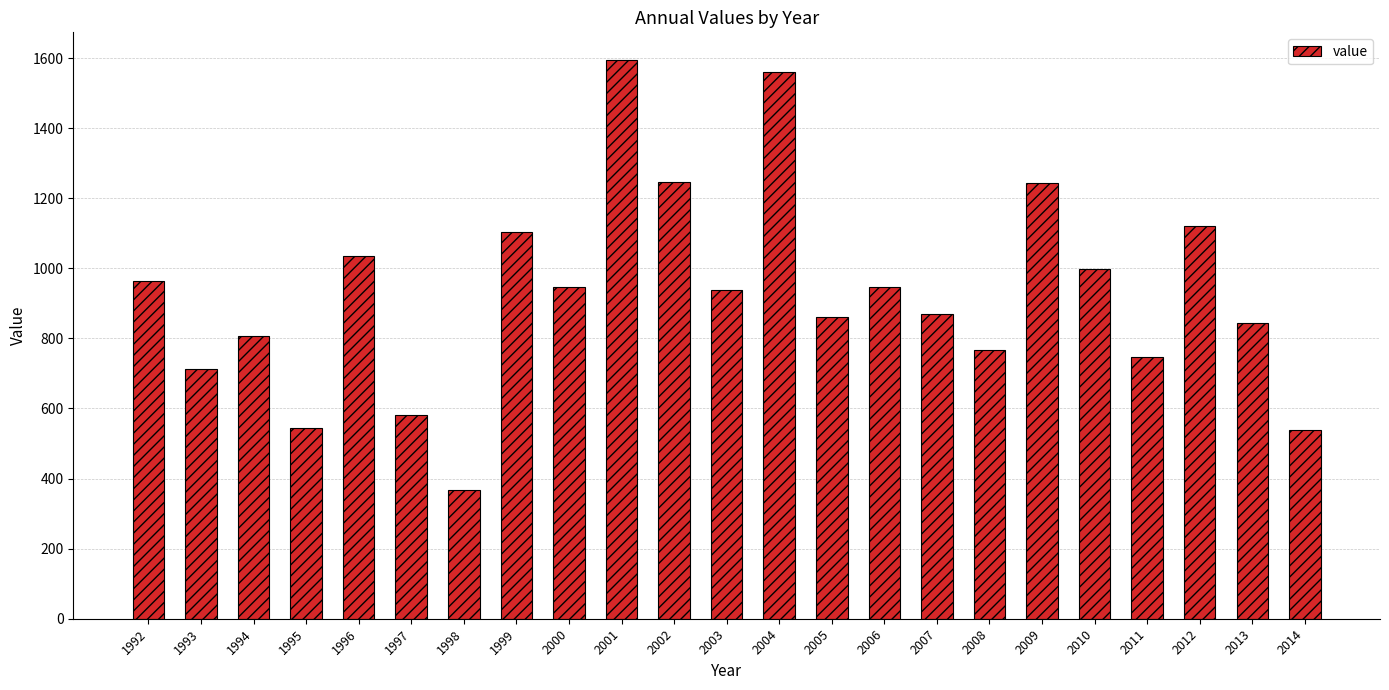

What is the change in value from 1996 to 2010?

-38.3